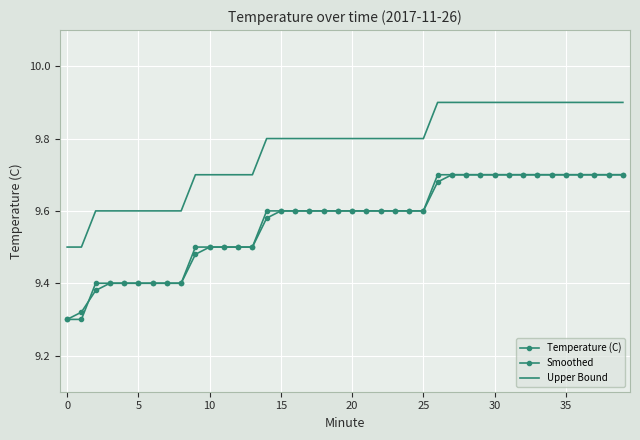

How many lines are shown in the chart?

3